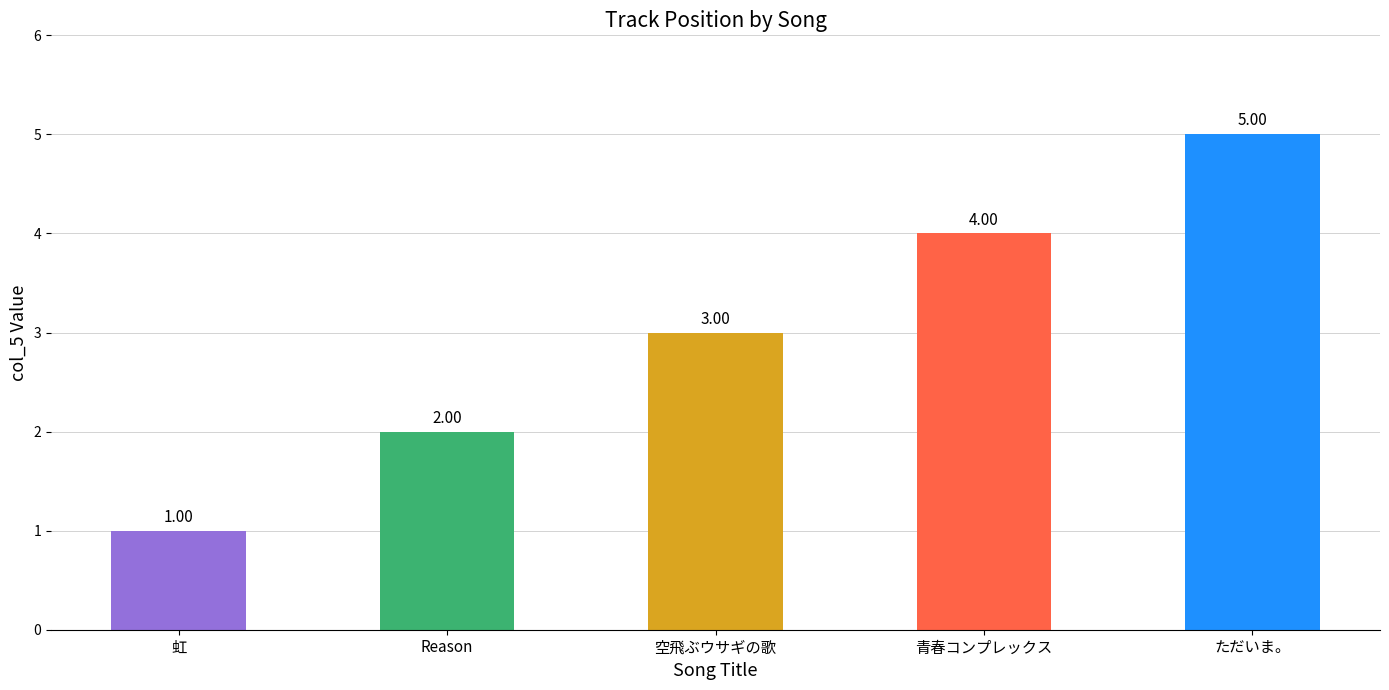

What is the sum of all values?

15